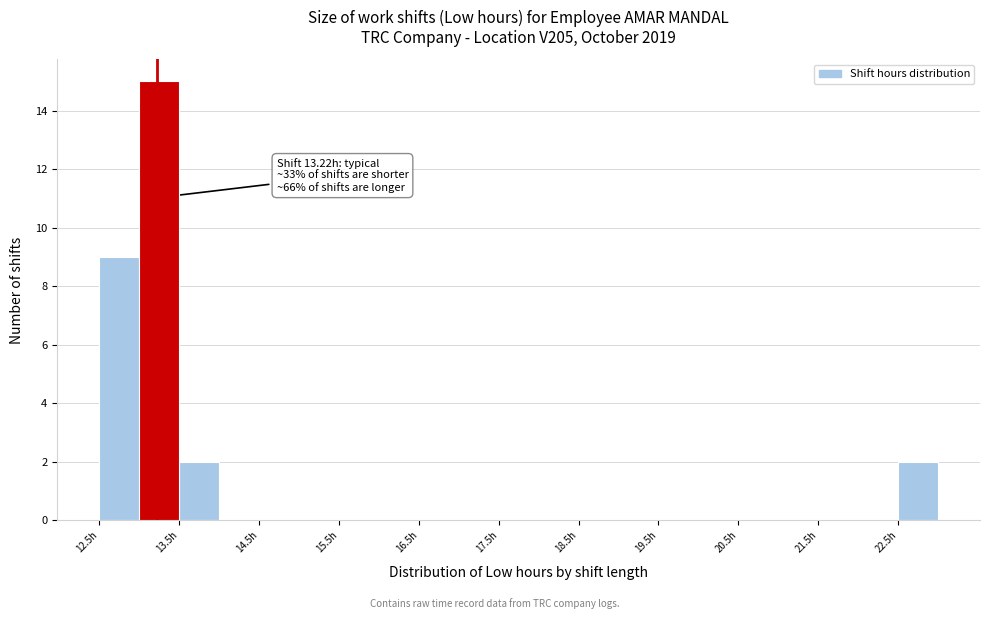

Over which range of the x-axis is the bar tallest?

13.0 to 13.5